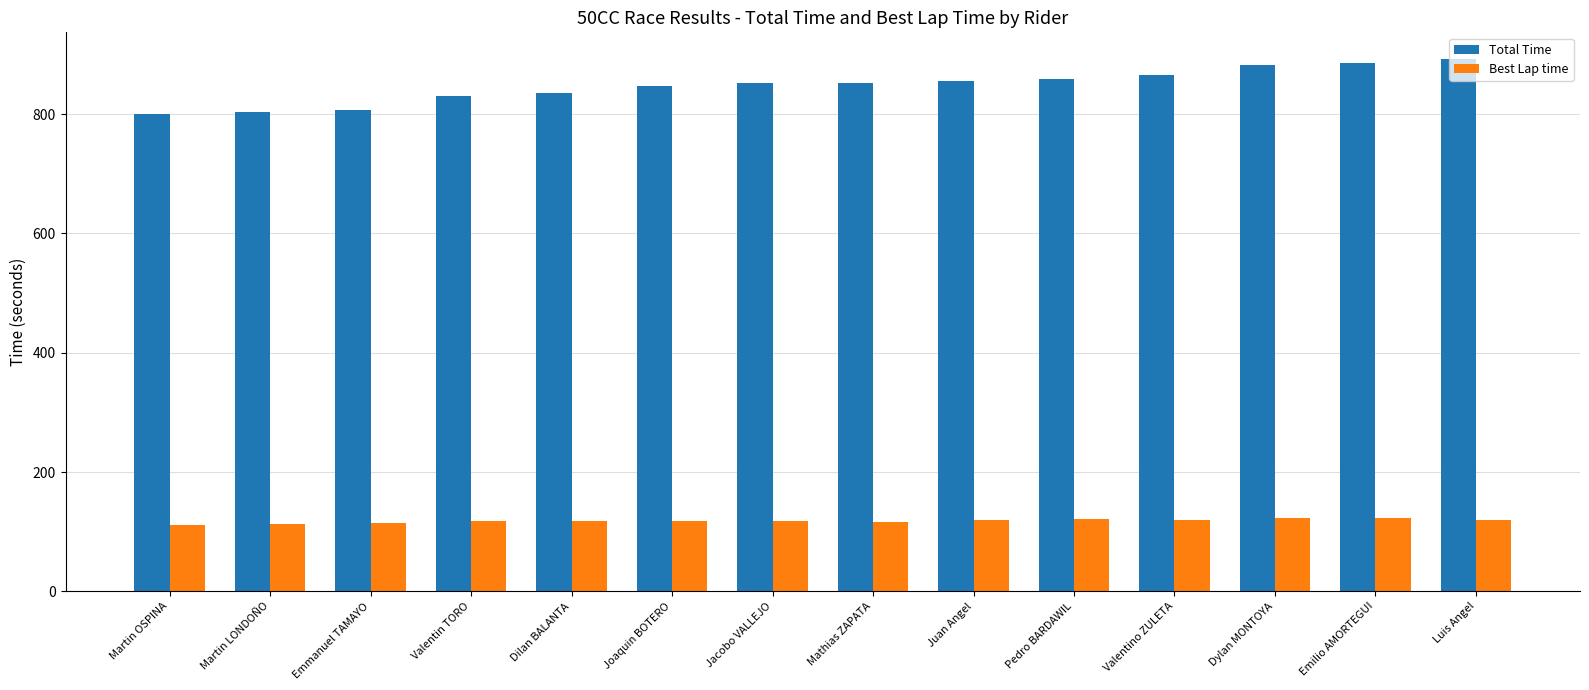

Is the value of Total Time at Luis Angel greater than the value of Best Lap time at Valentin TORO?

Yes